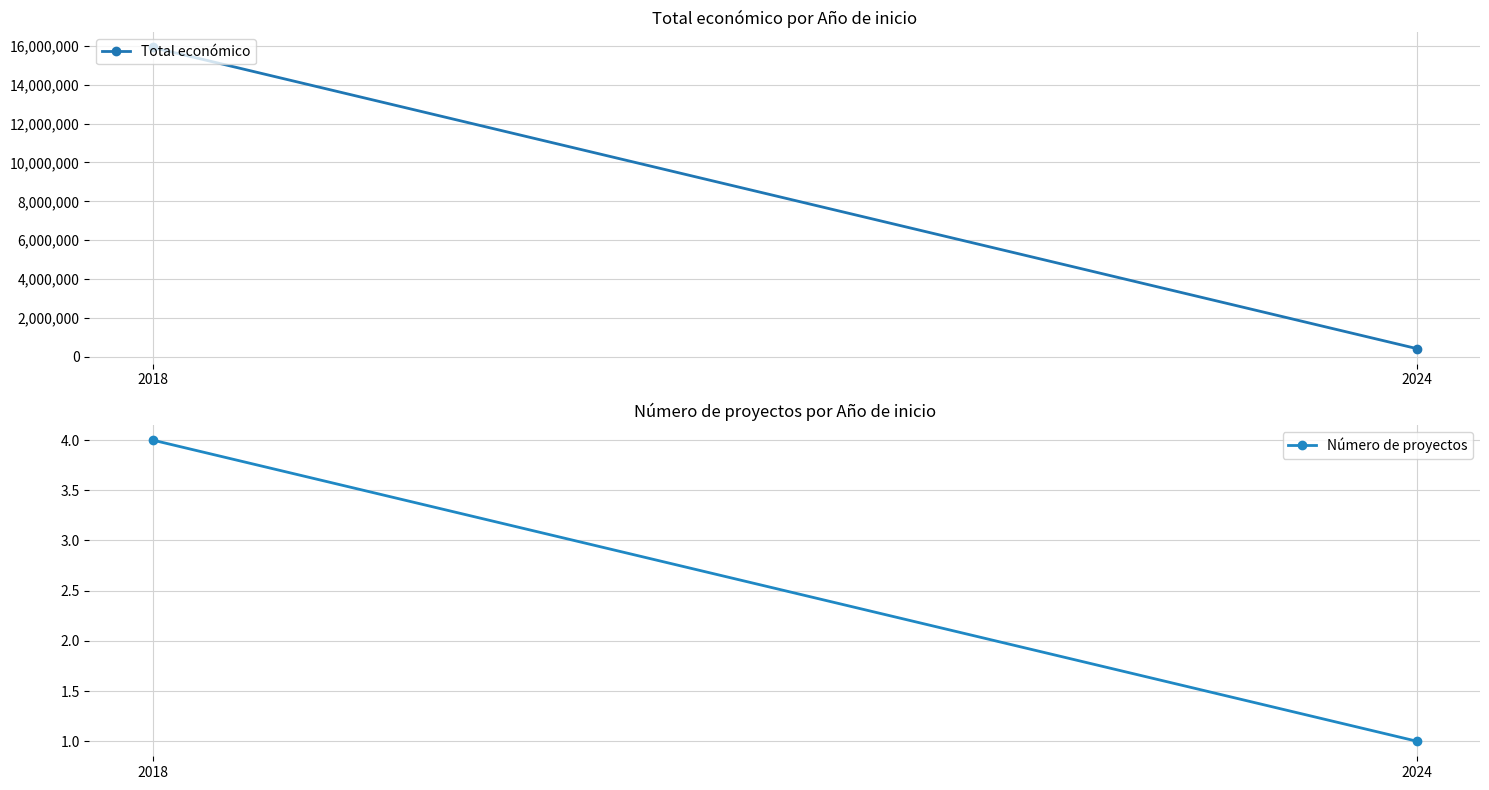

What is the smallest value displayed?

1